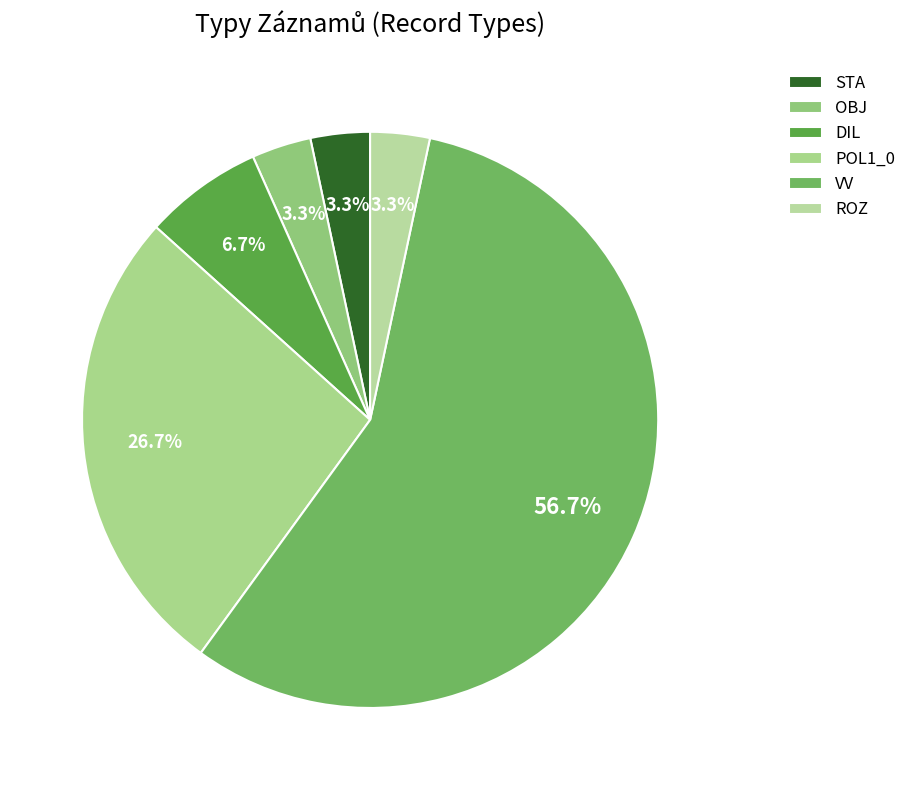

Which category has the smallest portion of the pie?

STA